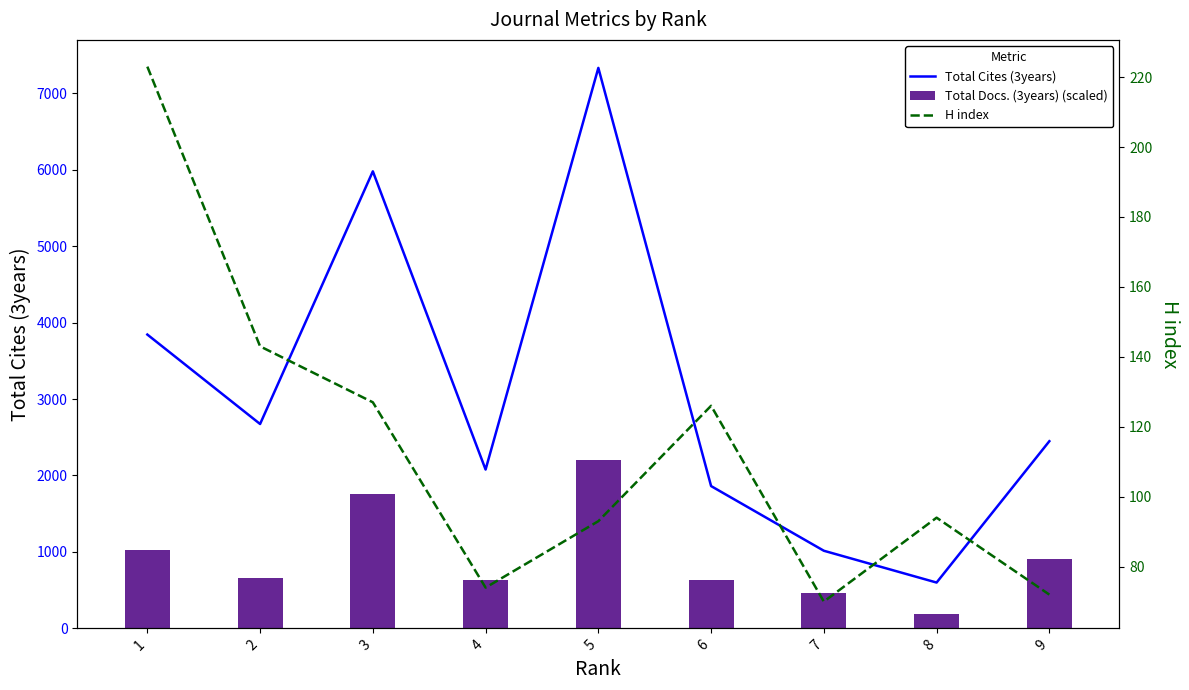

What is the sum of all Total Docs. (3years) (scaled) values?

8453.6